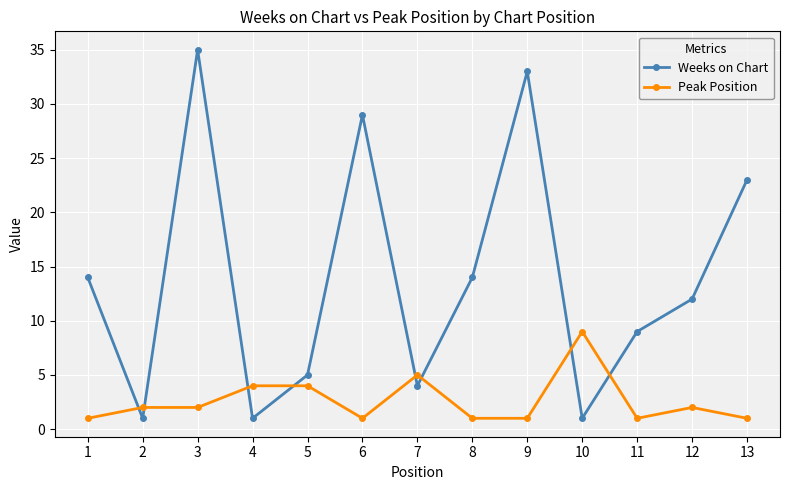

What is the sum of the Peak Position values at 1 and 12?

3